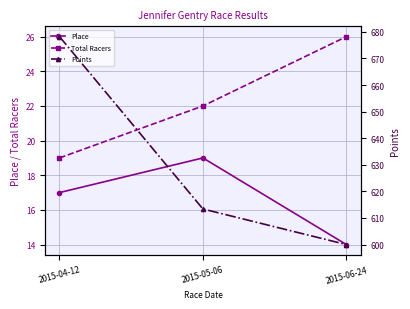

At which category is the sum across all series the highest?

2015-04-12